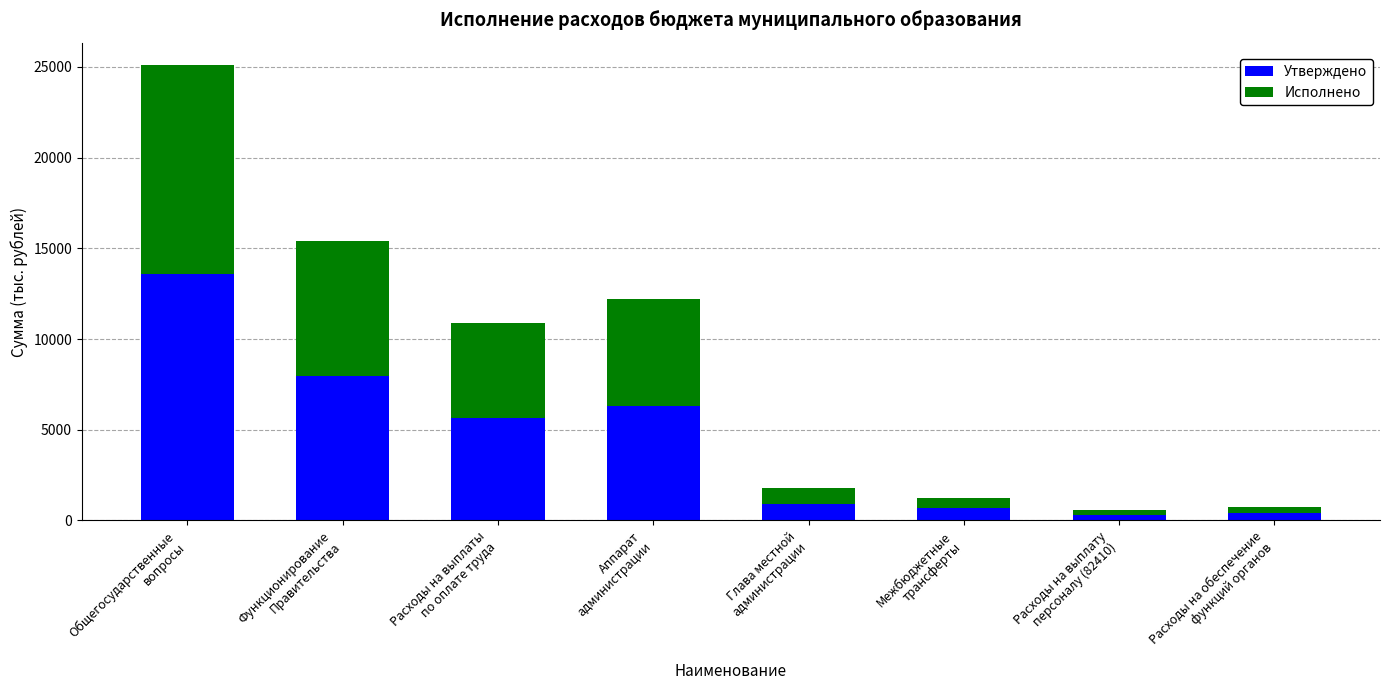

What is the maximum value for Утверждено?

13564.7